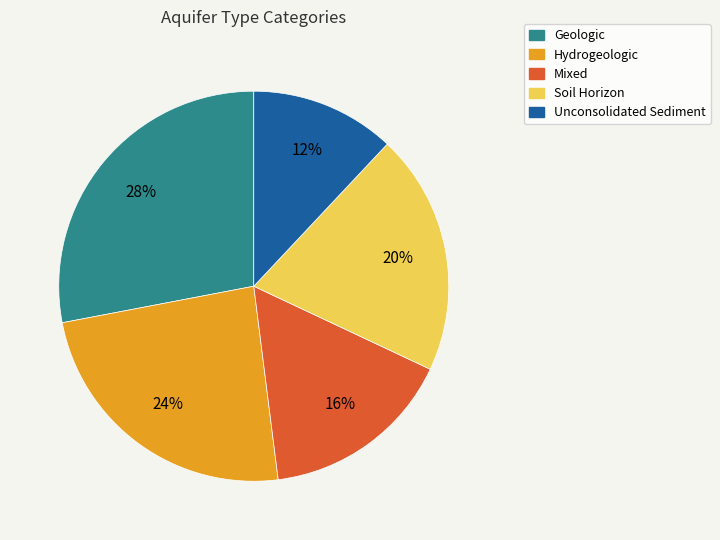

How many segments does this pie chart have?

5